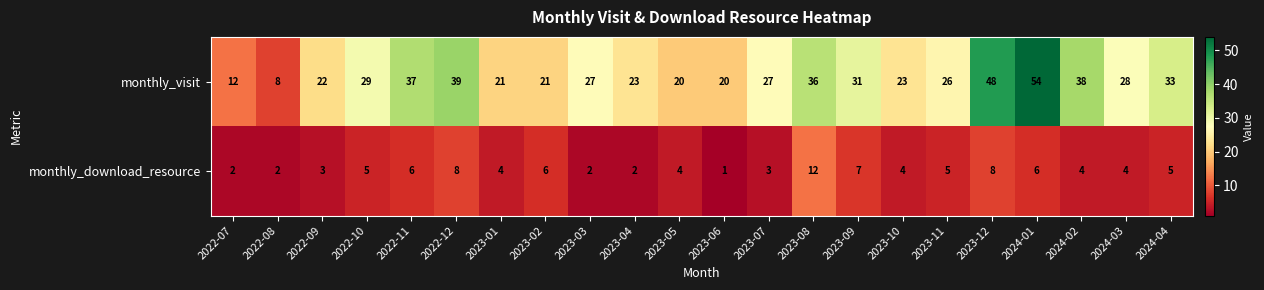

At which label does monthly_visit first exceed 27?

2022-10